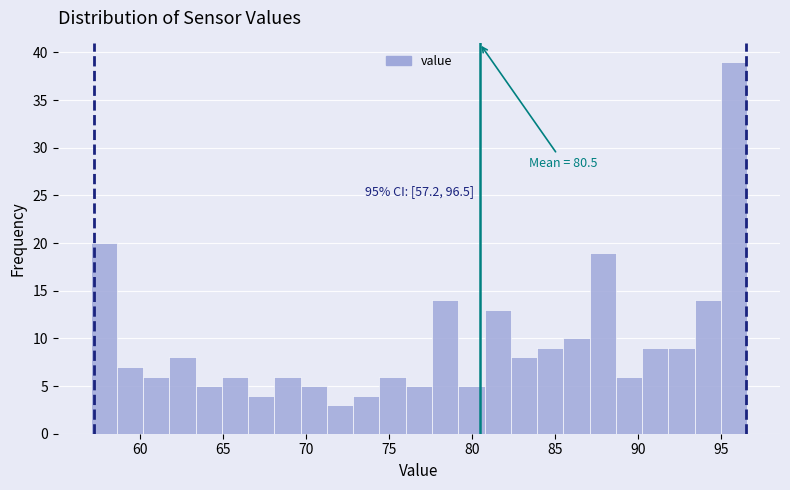

Around what value on the x-axis is the tallest bar? Give the approximate position of its centre, as read against the axis.

96.0